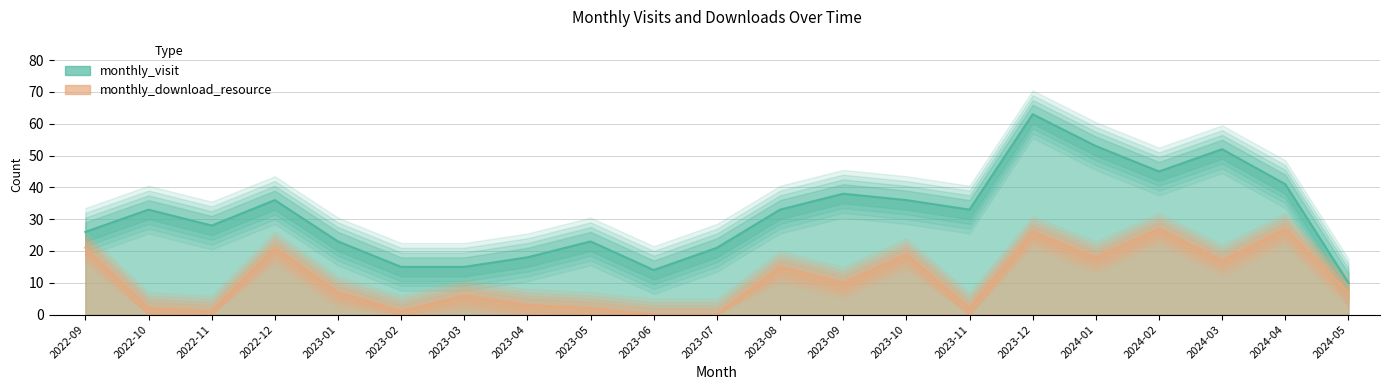

At how many categories does at least one series exceed 12?

20